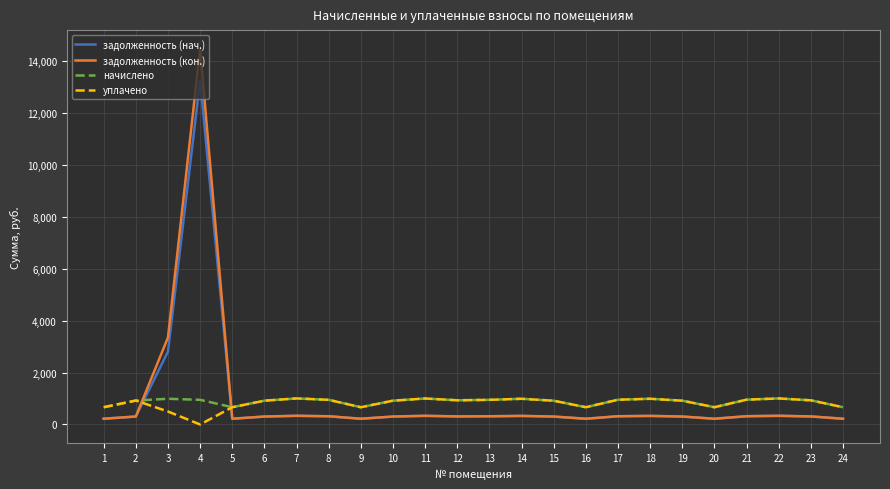

Is the value of уплачено at 15 greater than the value of задолженность (кон.) at 15?

Yes